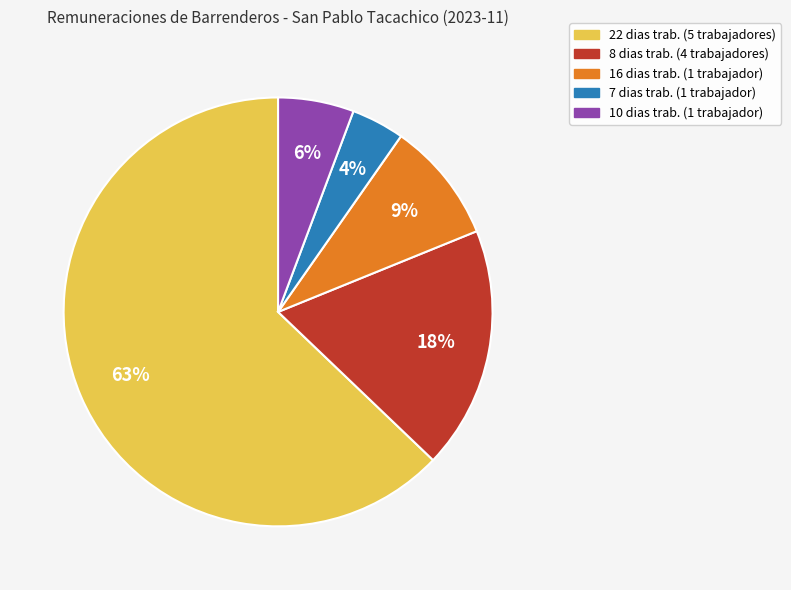

Is there any slice that represents more than half of the pie?

Yes